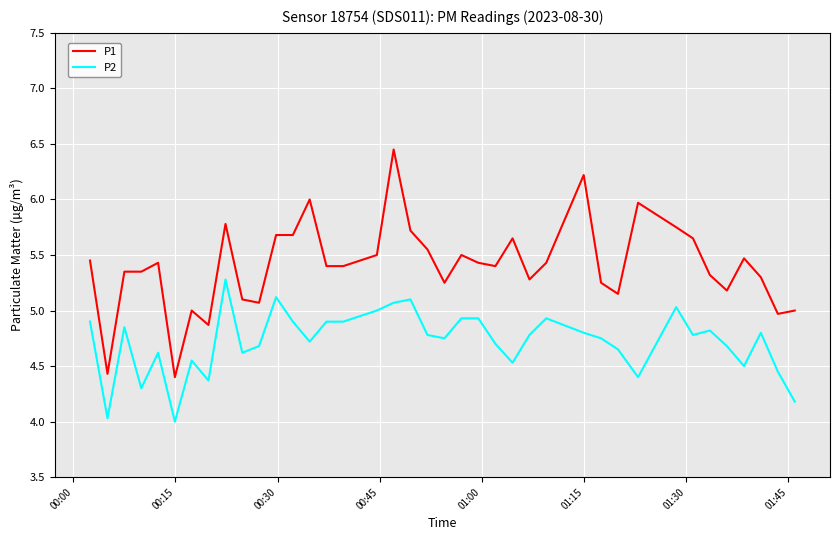

Which series has the largest total across all categories?

P1